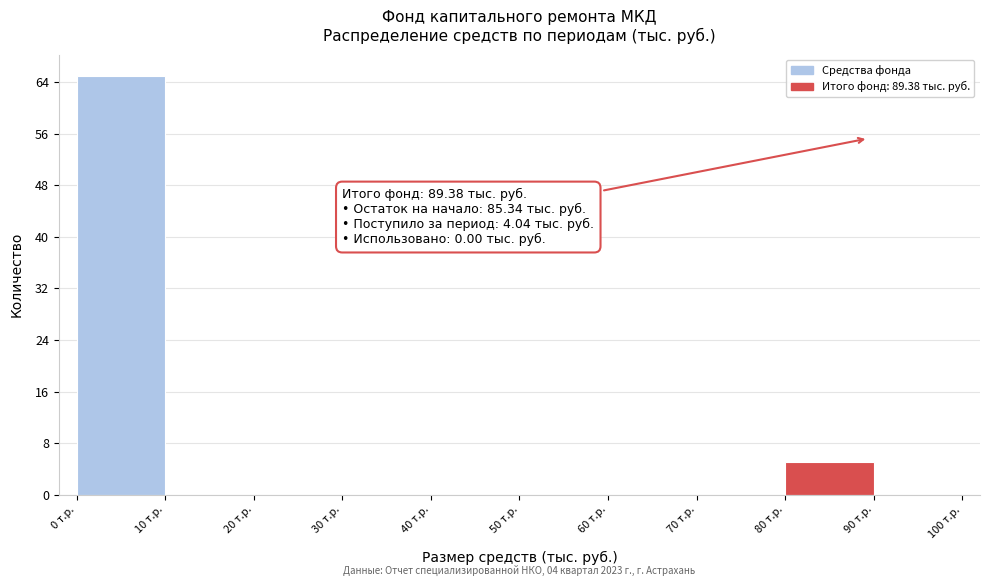

Over which range of the x-axis is the bar tallest?

0 to 10